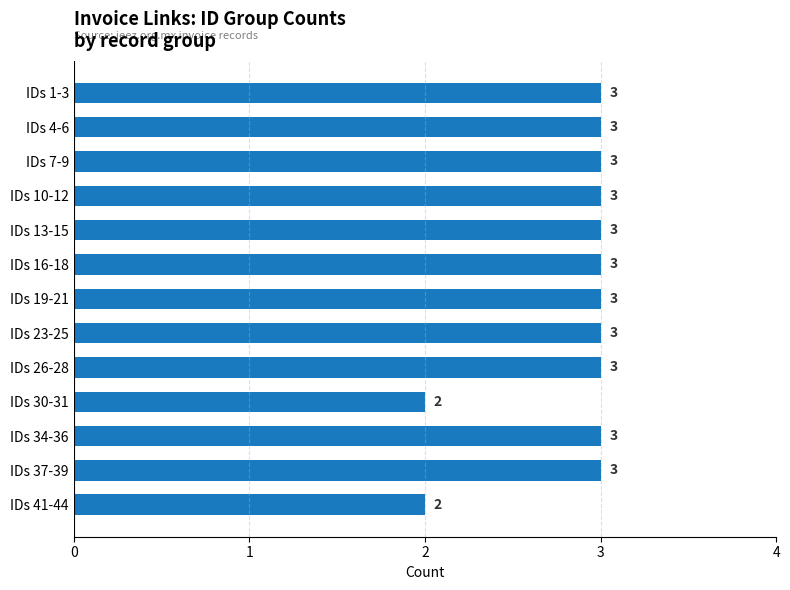

Count the values in the range 3 to 4.

11